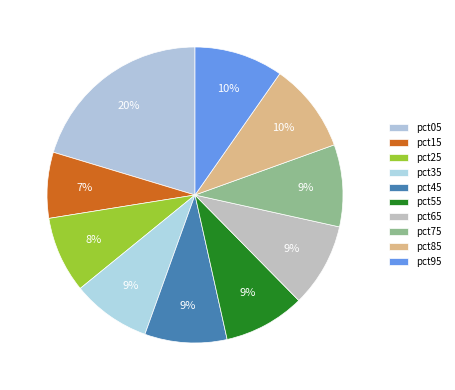

What portion of the pie excludes pct65?

90.8%